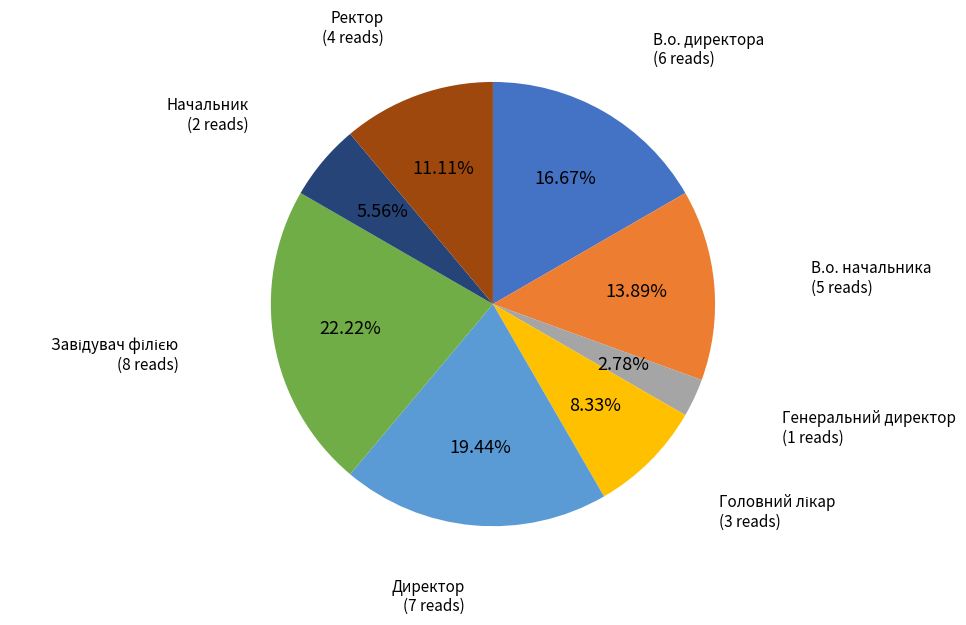

Does any single category account for the majority?

No